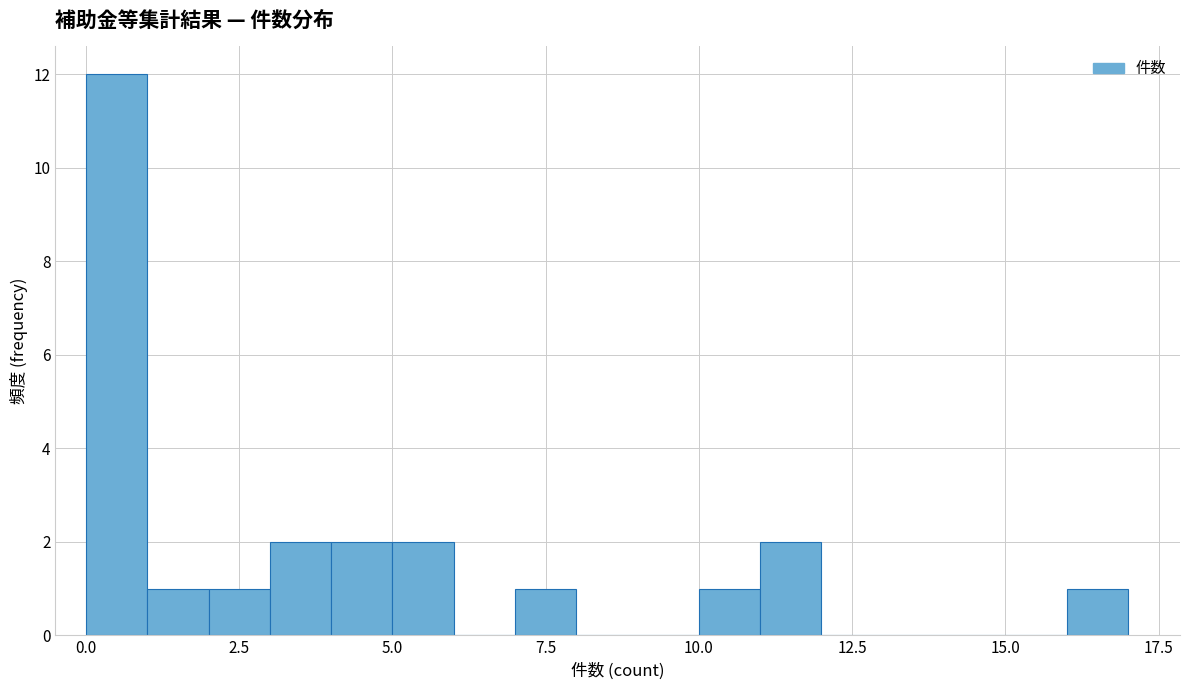

Around what value on the x-axis is the tallest bar? Give the approximate position of its centre, as read against the axis.

0.5